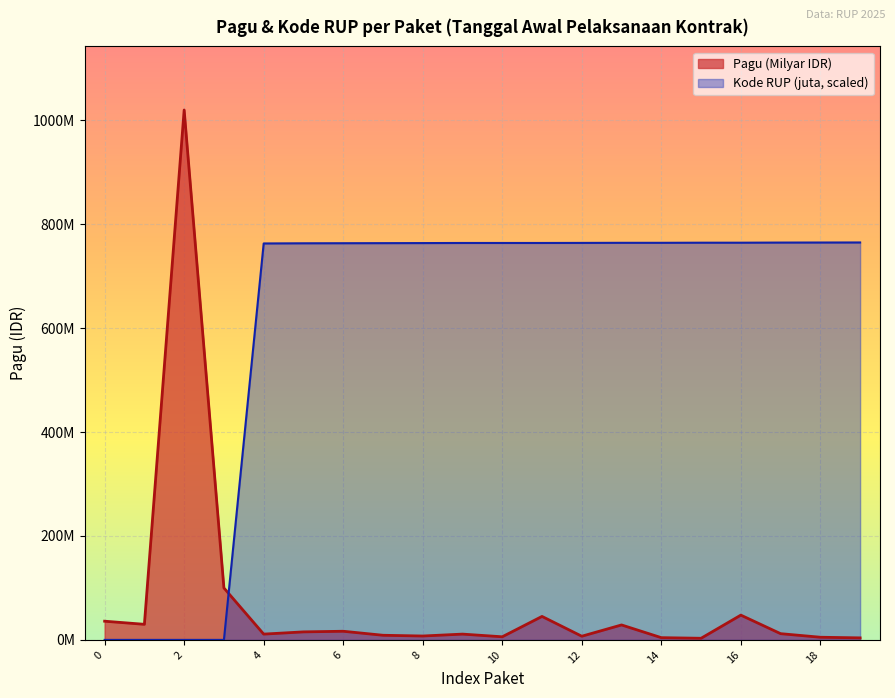

What is the maximum value shown in the chart?

1020000000.0